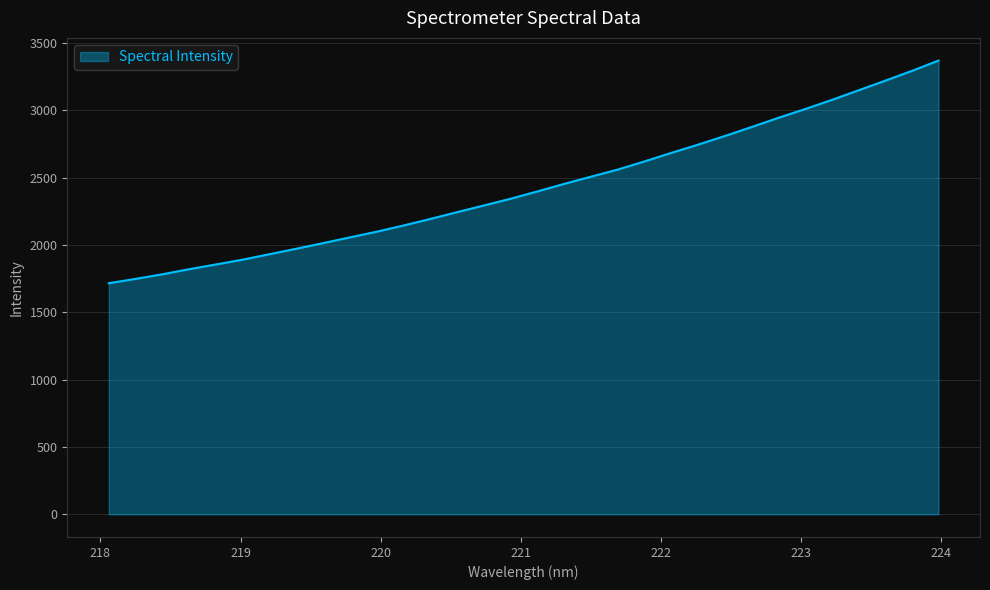

What is the smallest value displayed?

1716.0